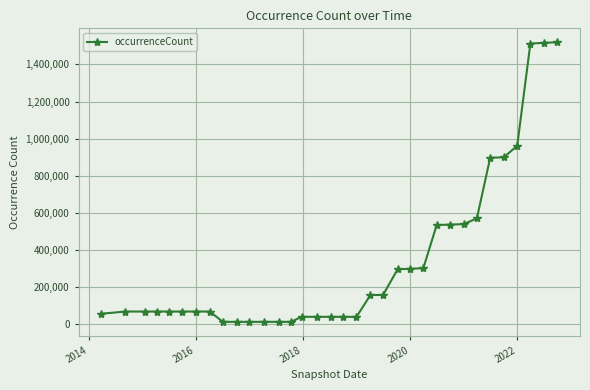

What is the difference between the maximum and minimum values?

1506922